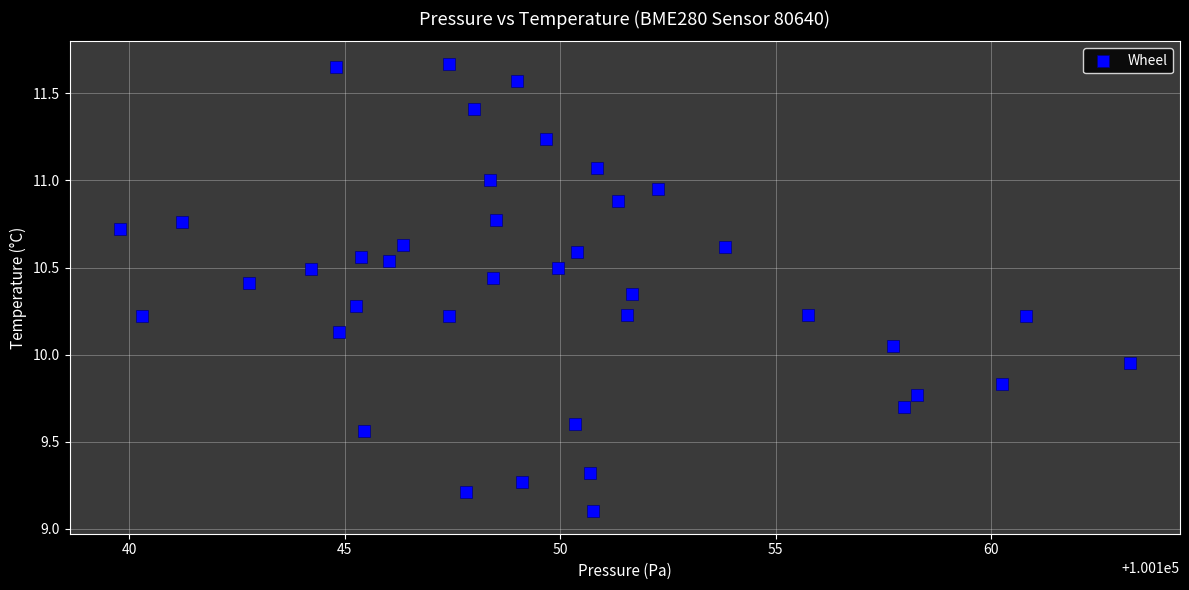

What is the range of X values (max minus min)?

23.4